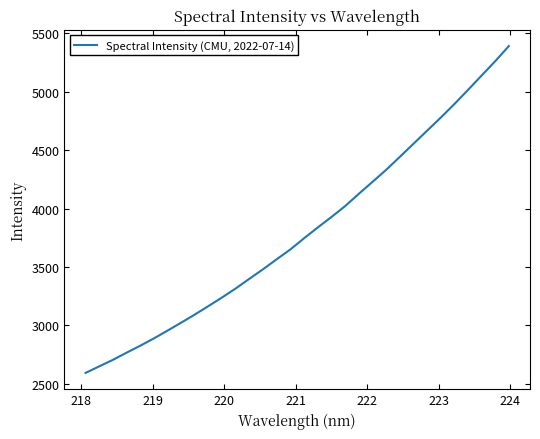

What is the minimum value shown in the chart?

2594.2